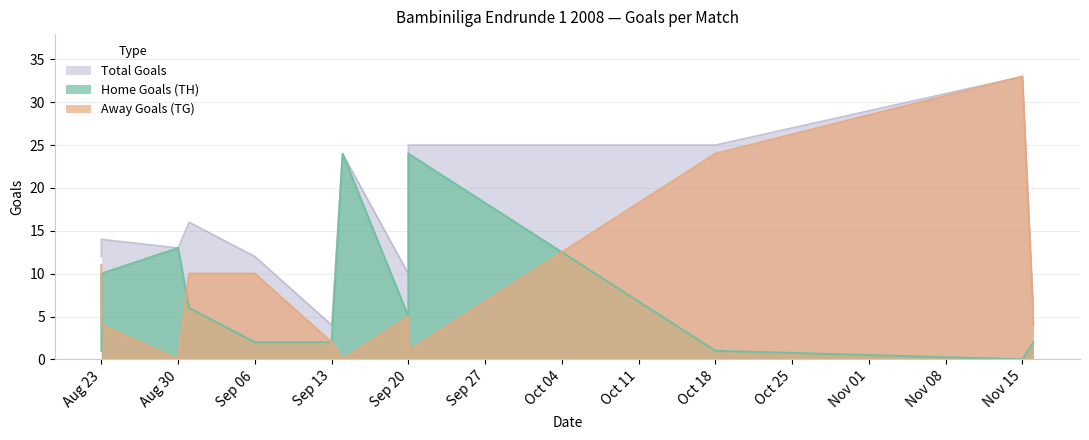

What is the label of the 6th point from the right?

2008-09-14